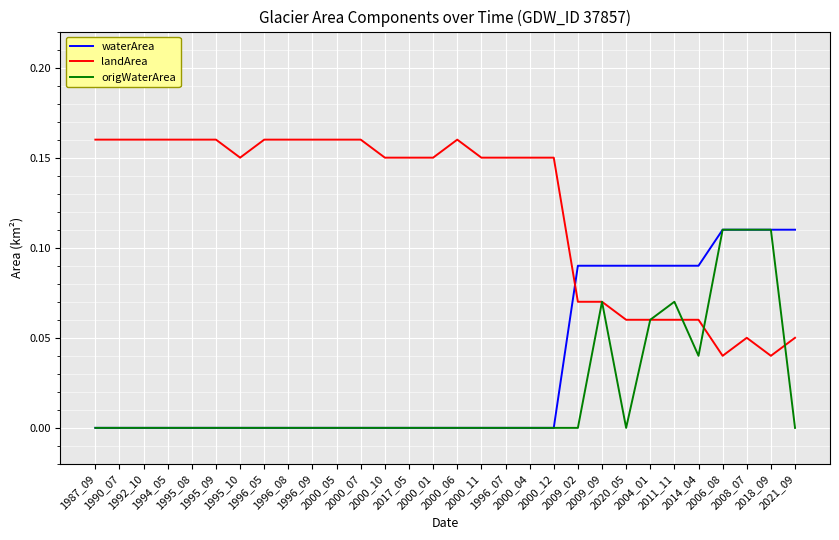

Count the landArea values in the range 0 to 1.

30